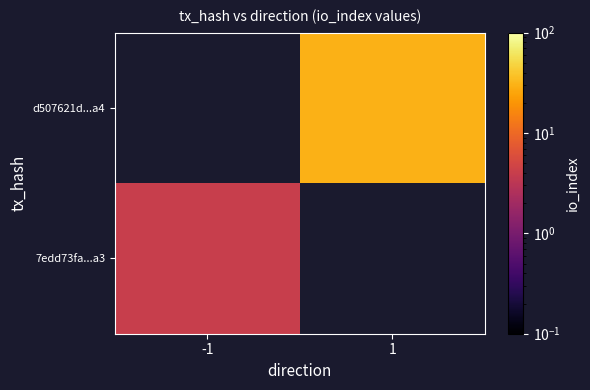

Rank the series at -1 from lowest to highest value.

7edd73fa...a3, d507621d...a4